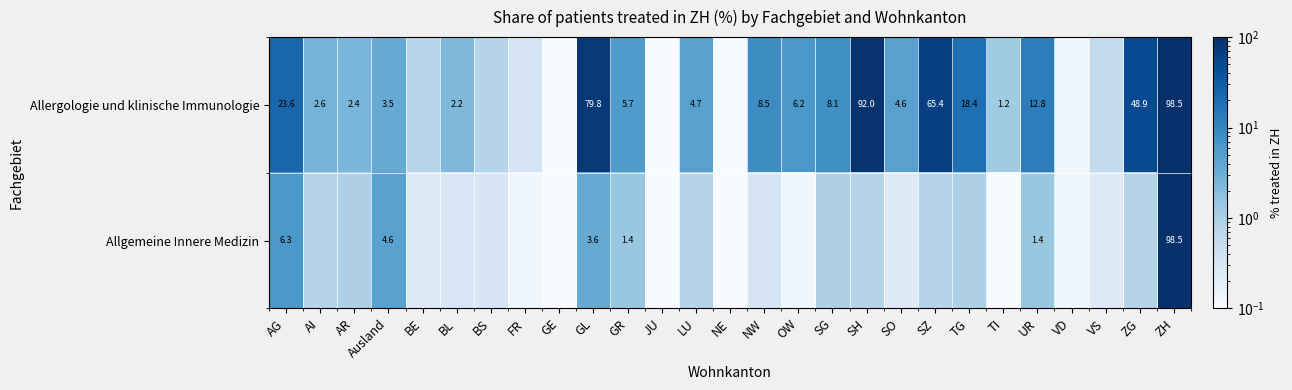

Which series has the widest spread of values?

Allgemeine Innere Medizin